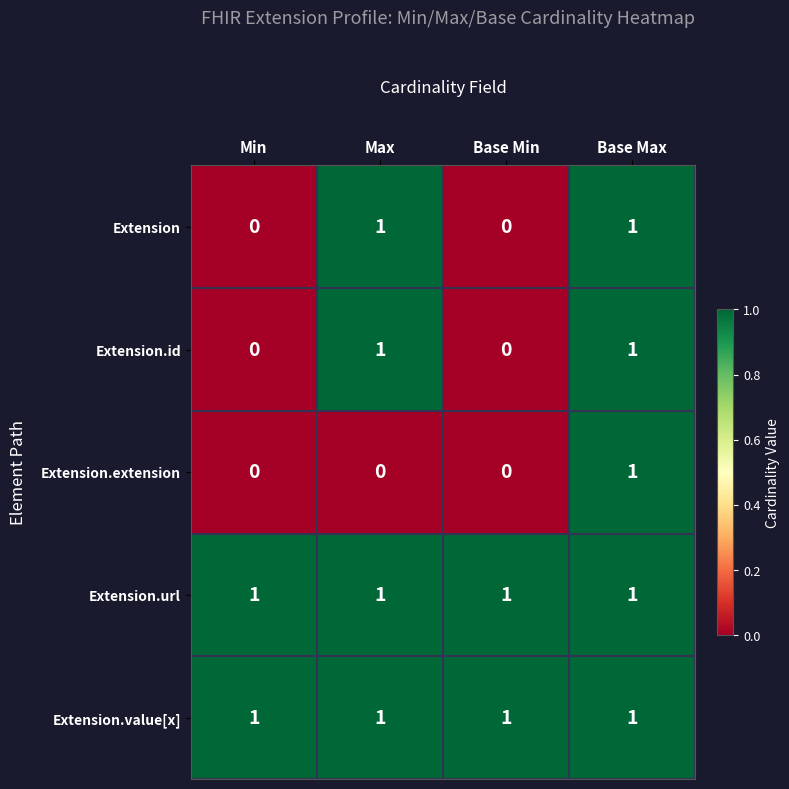

Count the number of data series in this chart.

5